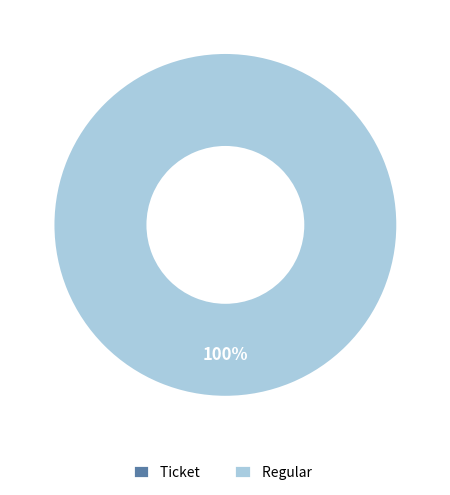

To the nearest percent, what is the difference between the largest and smallest slice percentages?

100%